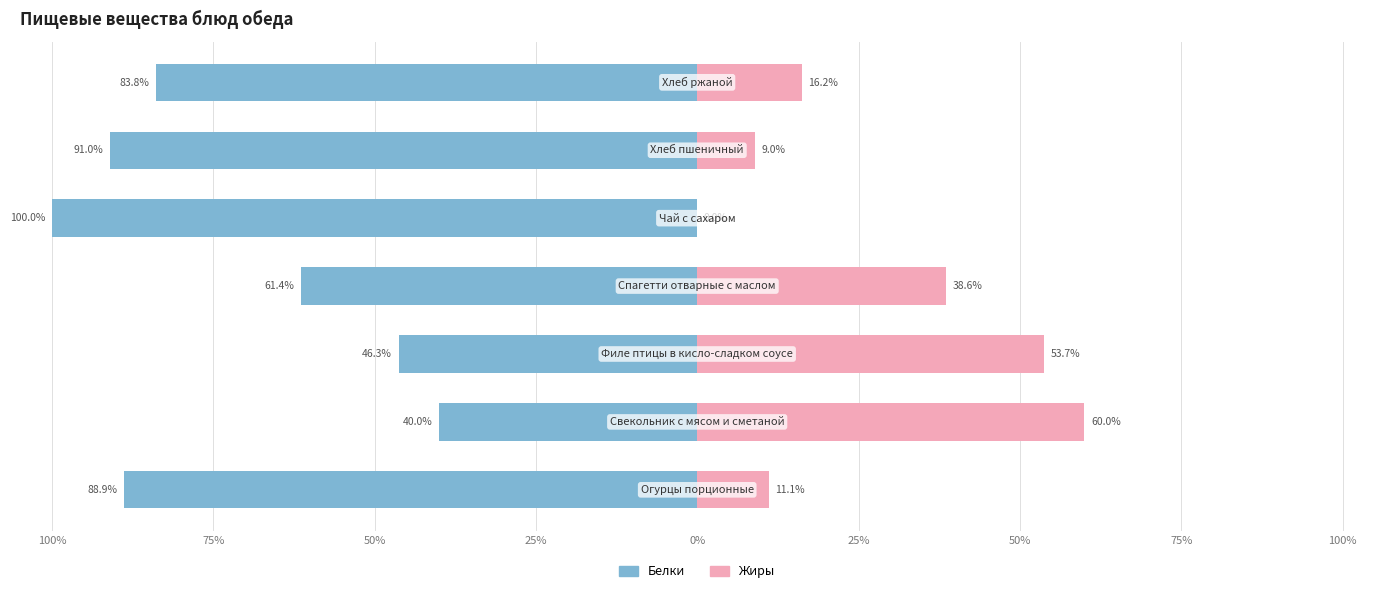

What is the approximate value of Белки at 0%?

-100.0